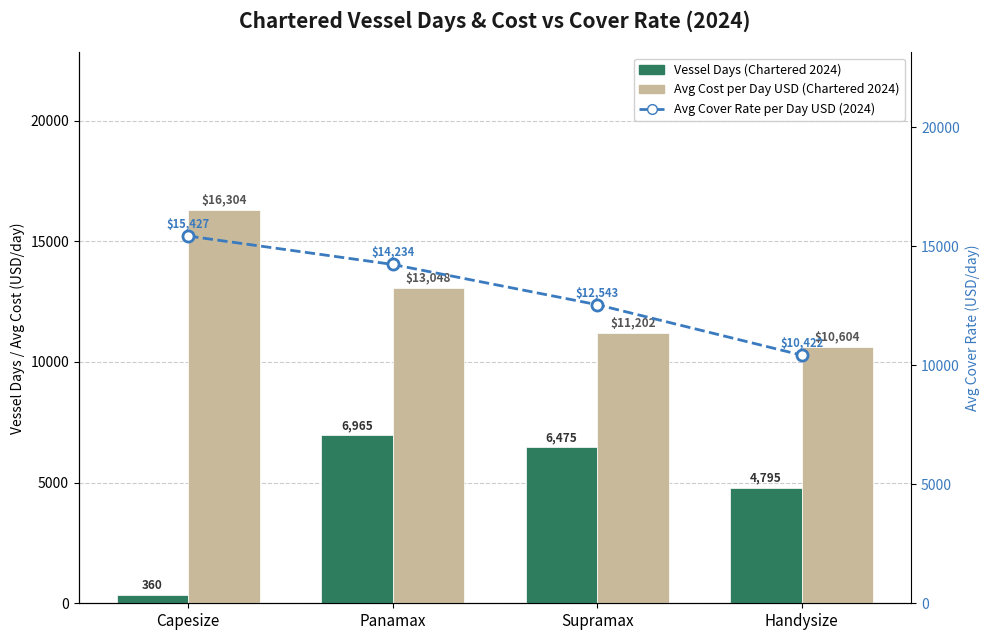

What is the sum of all Avg Cover Rate per Day USD (2024) values?

52626.3